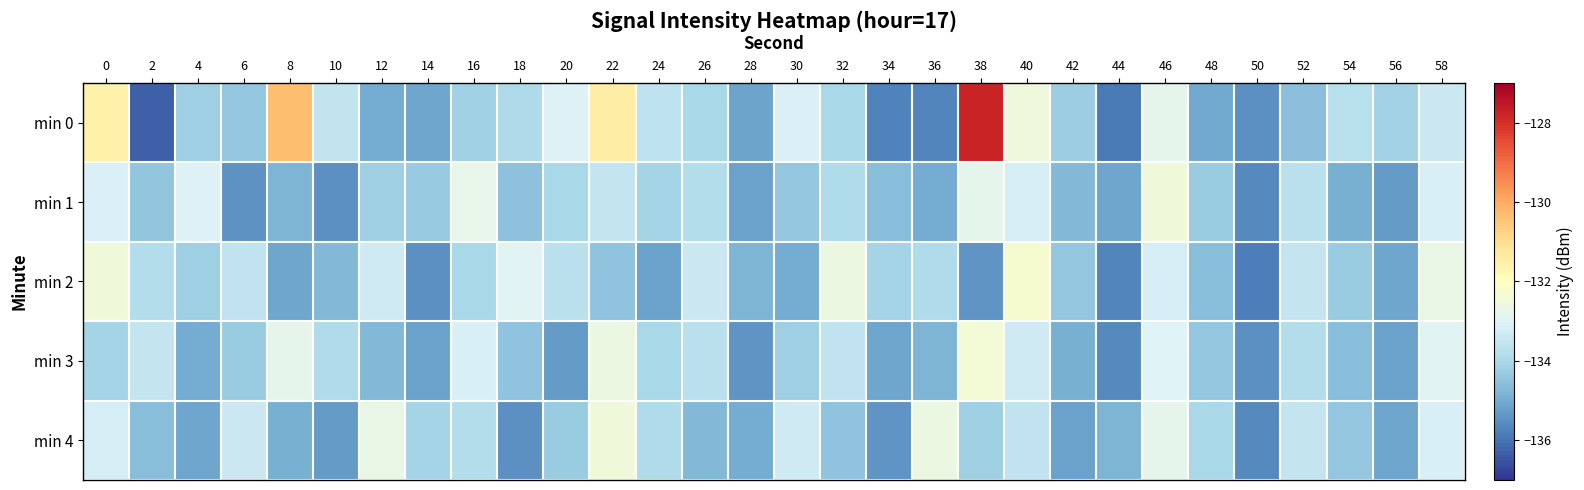

Which series has the largest range (max minus min)?

min 0